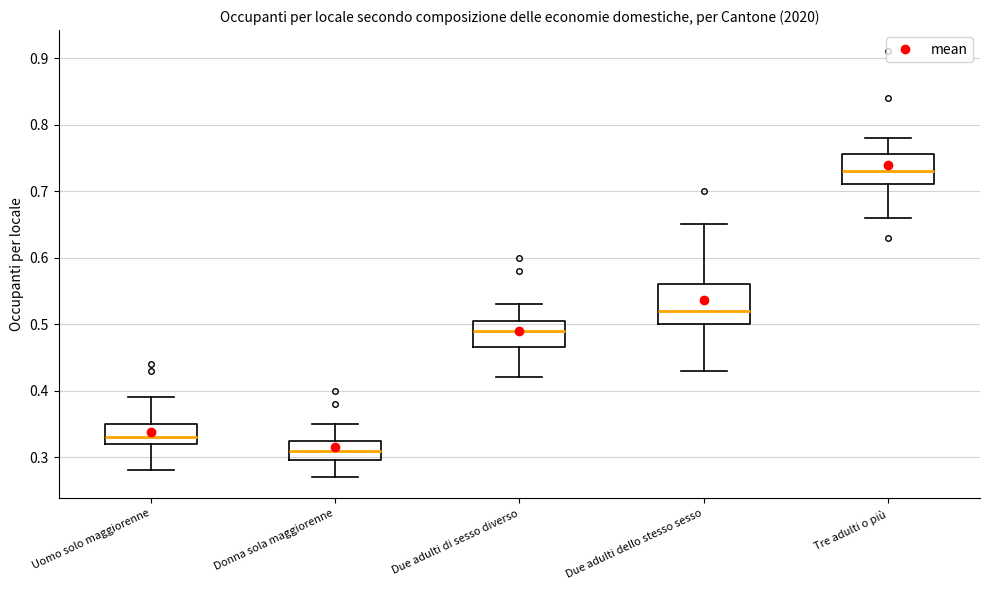

Where does the lower whisker of the box for Tre adulti o più end on the y-axis? The values are not printed on the chart, so give them approximately, as read against the axis.

0.66